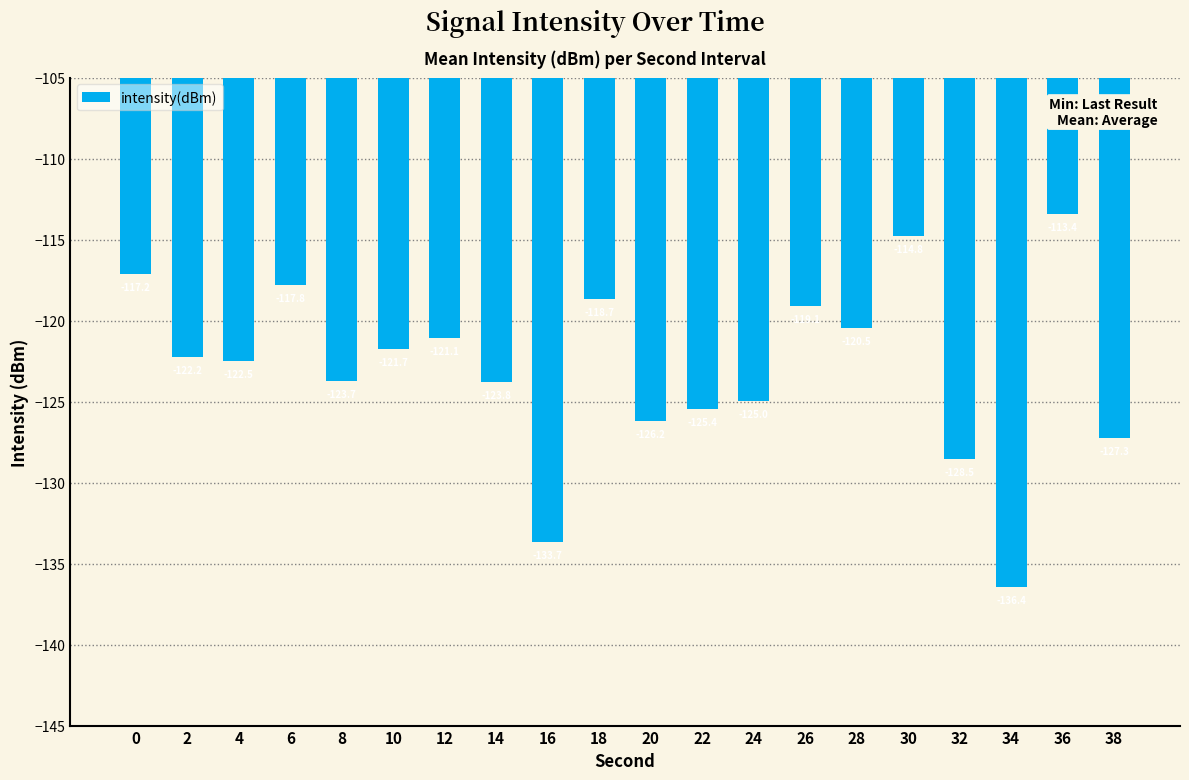

What is the change in value from 18 to 34?

-17.7